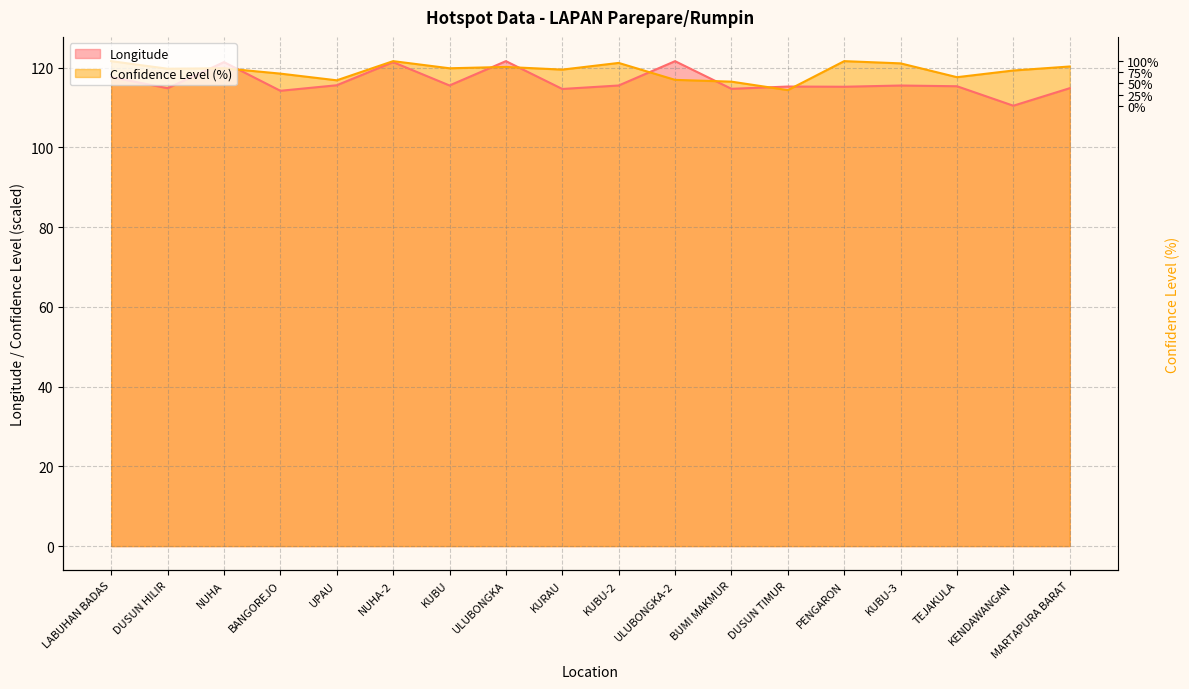

Rank the series by their average value, from highest to lowest.

Confidence Level, Longitude